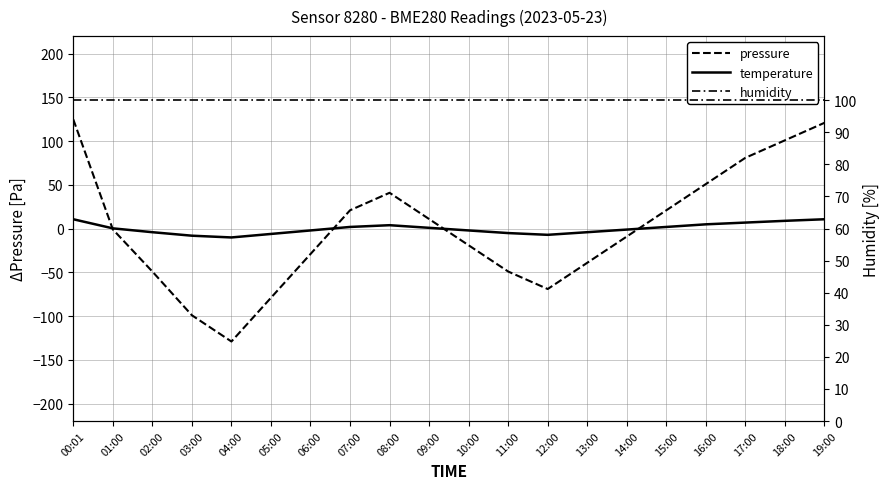

How many values in the temperature series exceed 0?

10